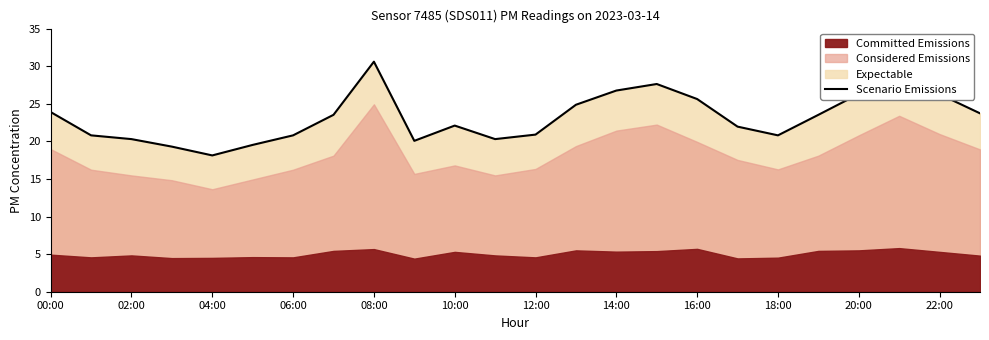

At which label does Scenario Emissions first exceed 23?

00:00